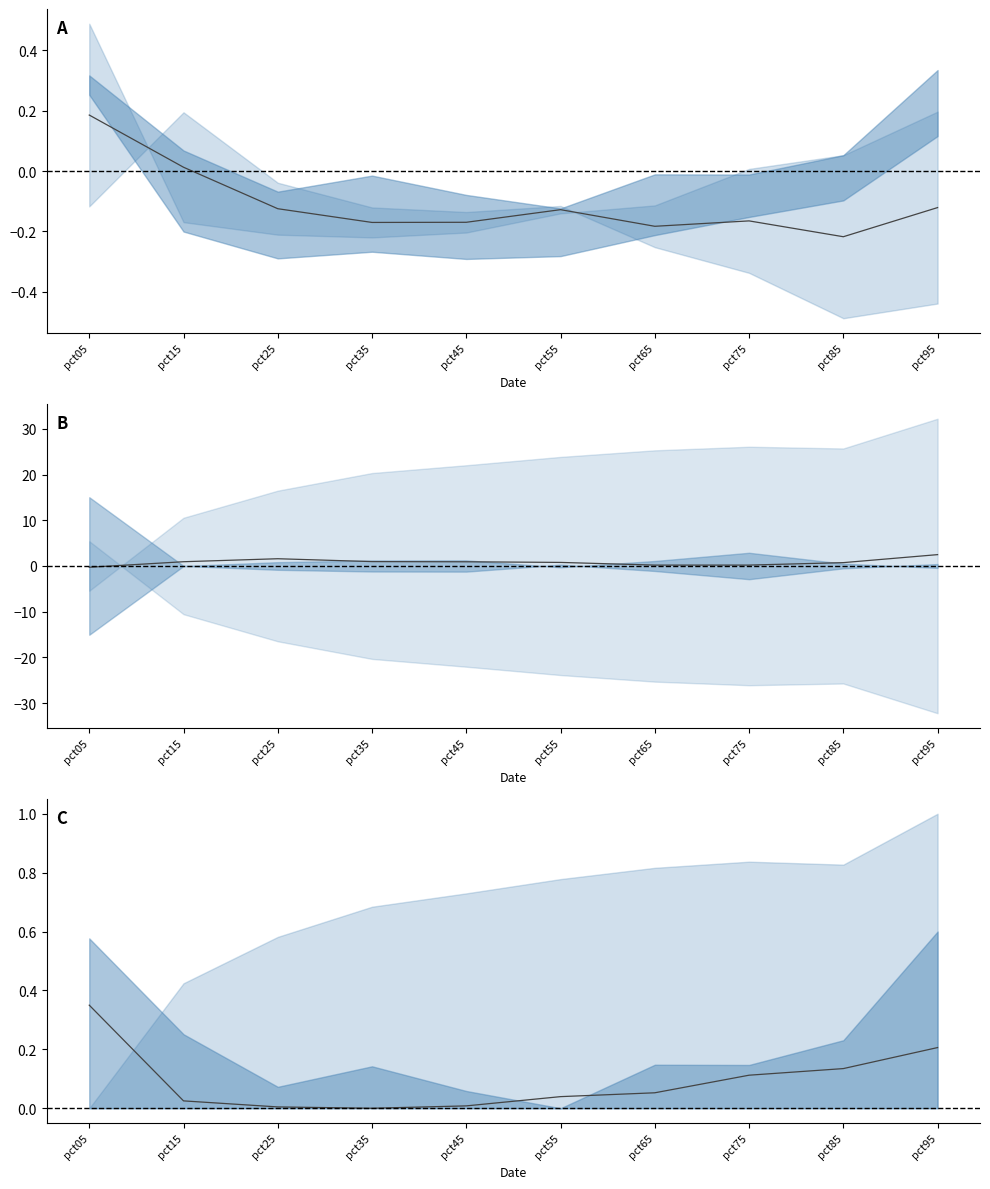

Is it true that Mar equals 0.3 at pct05?

True